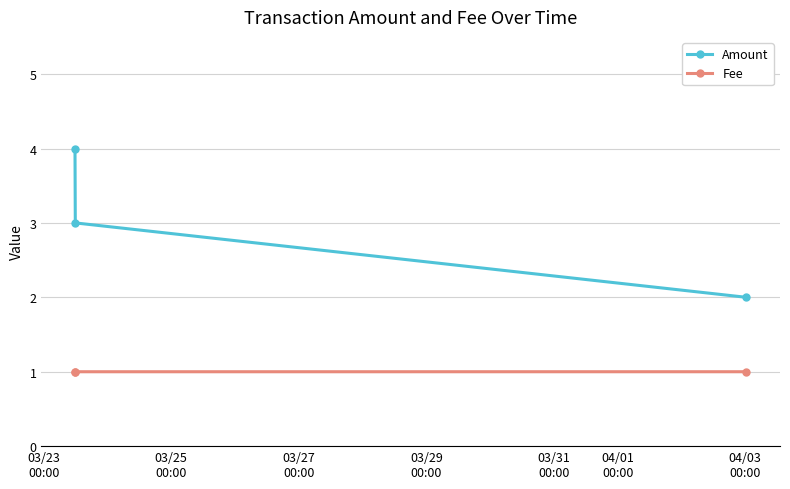

What is the sum of all Fee values?

3.0